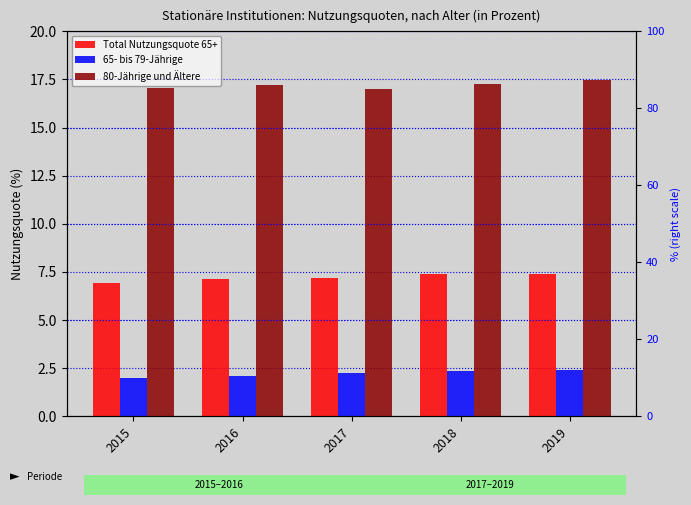

Reading left to right, what are all the values shown in this chart?

Total Nutzungsquote 65+: 2015=6.9	2016=7.1	2017=7.2	2018=7.4	2019=7.4
65- bis 79-Jährige: 2015=2.0	2016=2.1	2017=2.3	2018=2.4	2019=2.4
80-Jährige und Ältere: 2015=17.0	2016=17.2	2017=17.0	2018=17.3	2019=17.5